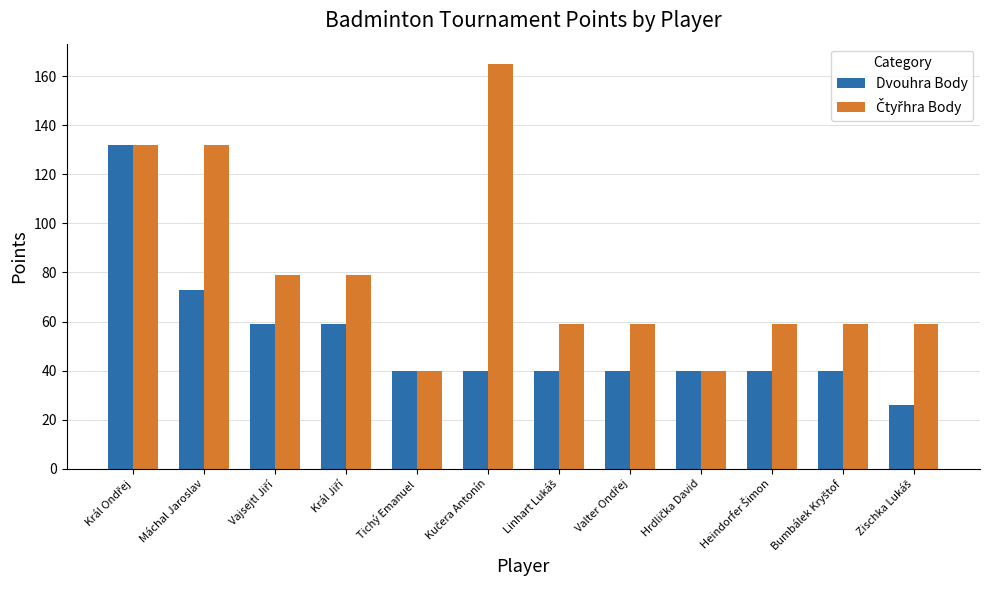

What is the difference between the second highest and minimum values in the Dvouhra Body series?

47